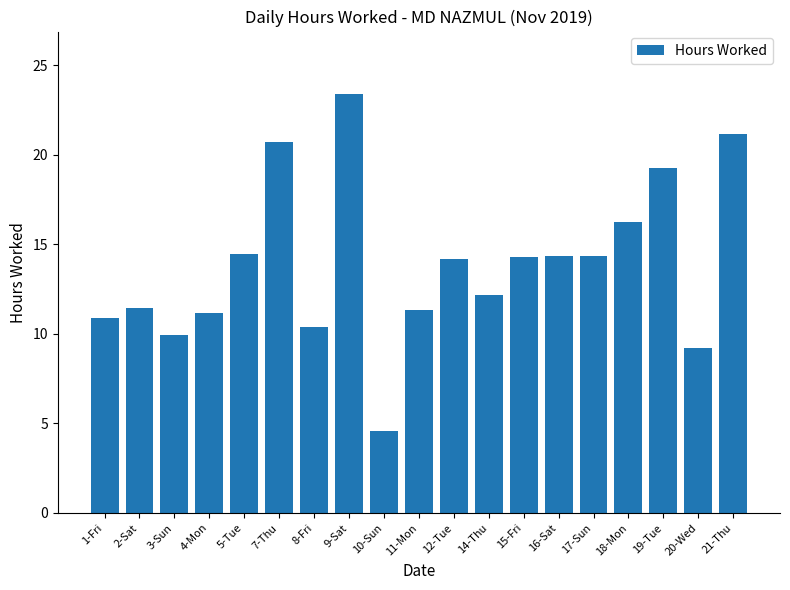

The value at 21-Thu is 37.2. True or false?

False